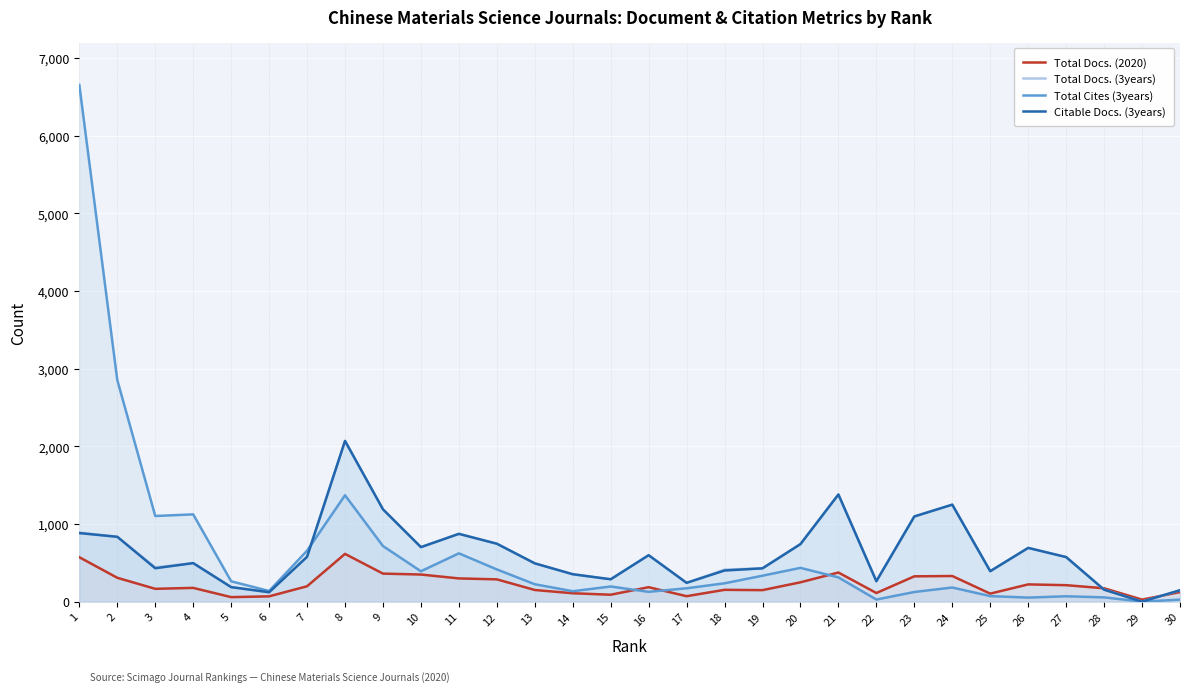

Which category has the highest value across all series?

1